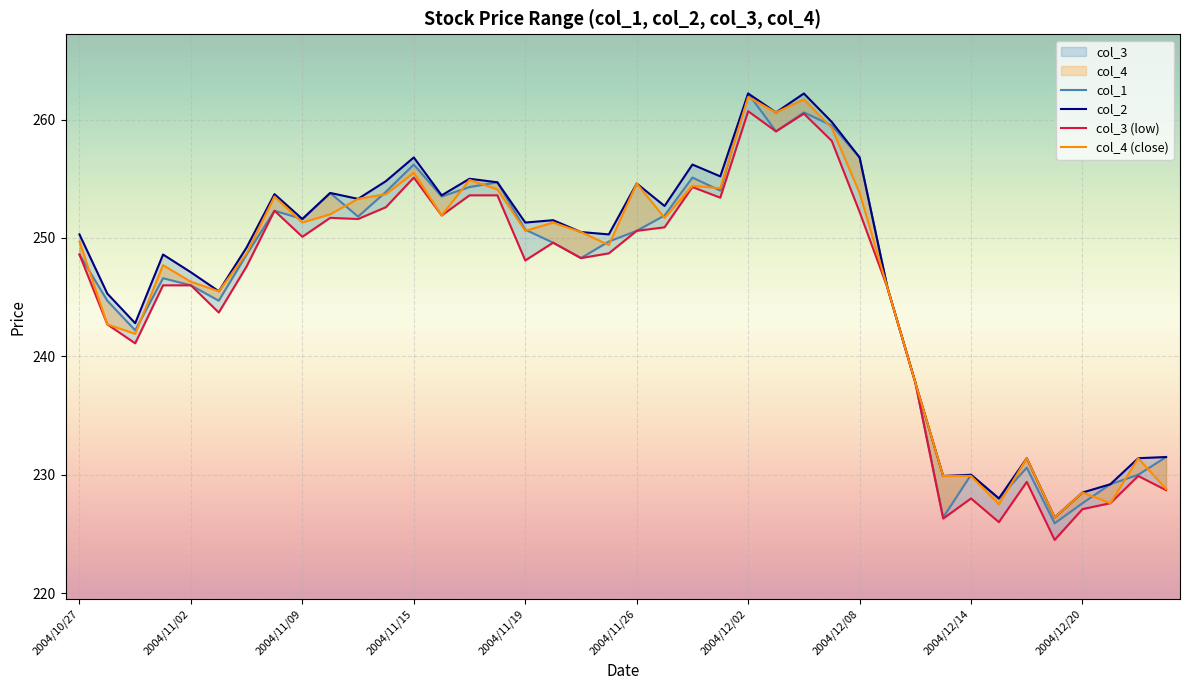

True or false: col_3 (low) has more than 2 points higher than both neighbors.

True